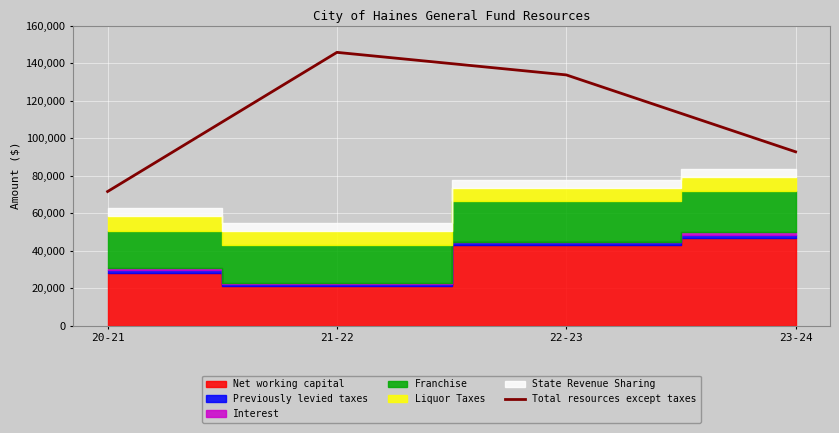

Rank the categories by Total resources except taxes value from lowest to highest.

20-21, 23-24, 22-23, 21-22